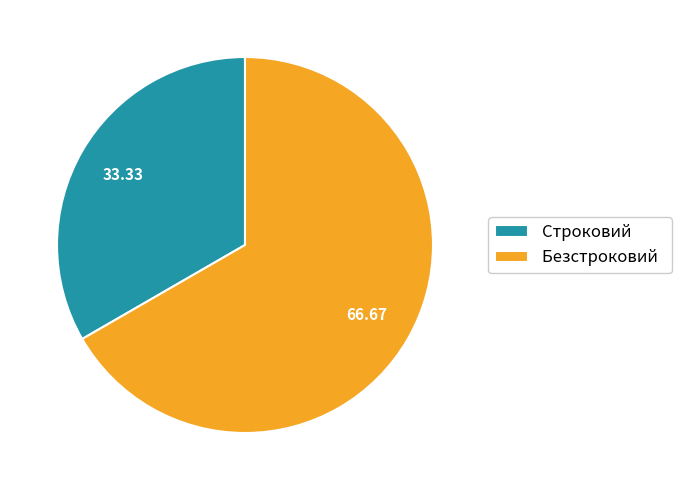

Rank the categories by value from highest to lowest.

Безстроковий, Строковий